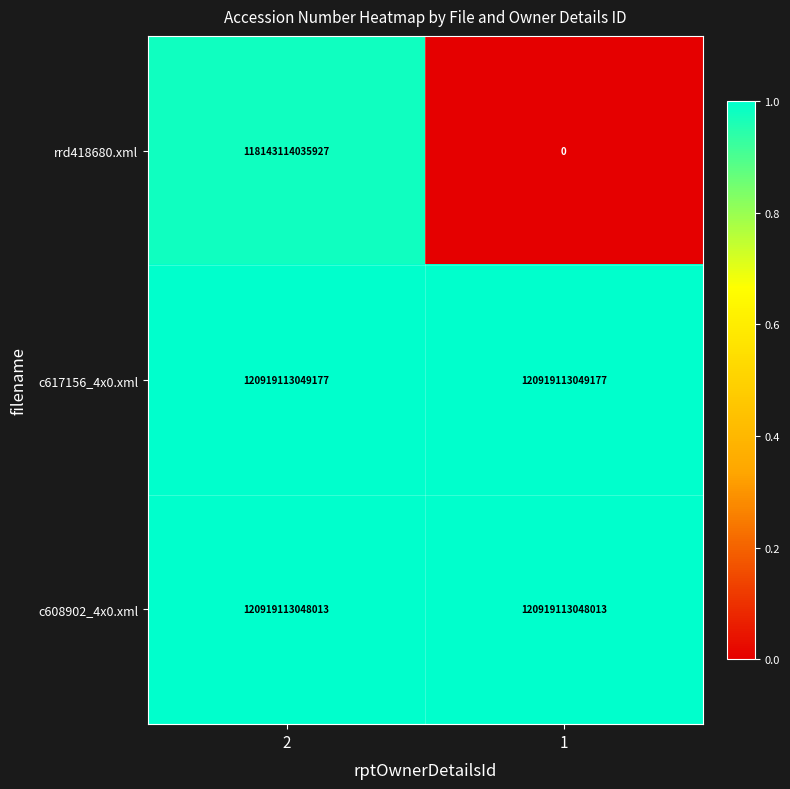

The c617156_4x0.xml series shows 120919113049177 at 2. True or false?

True